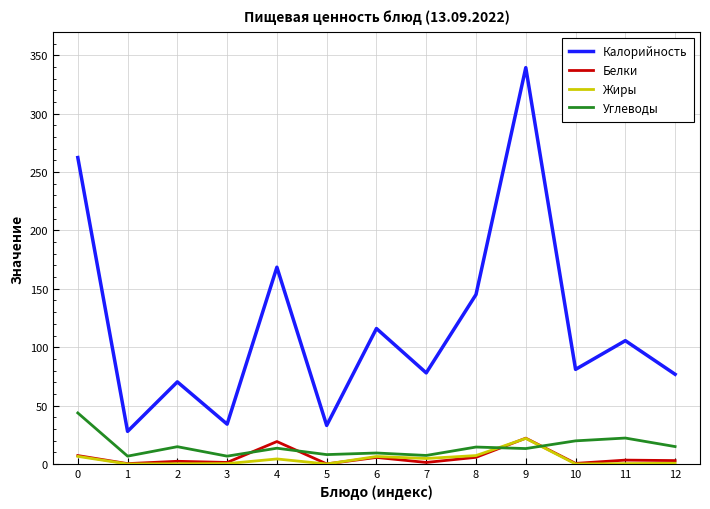

Which series changed the most between 2 and 11?

Калорийность